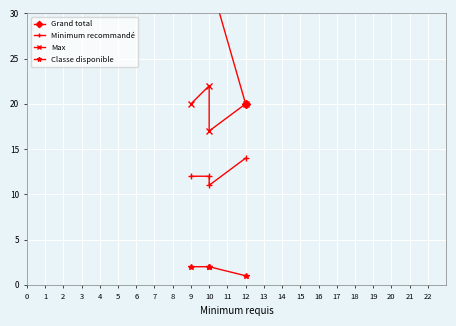

What are all the series names shown in the legend?

Grand total, Minimum recommandé, Max, Classe disponible